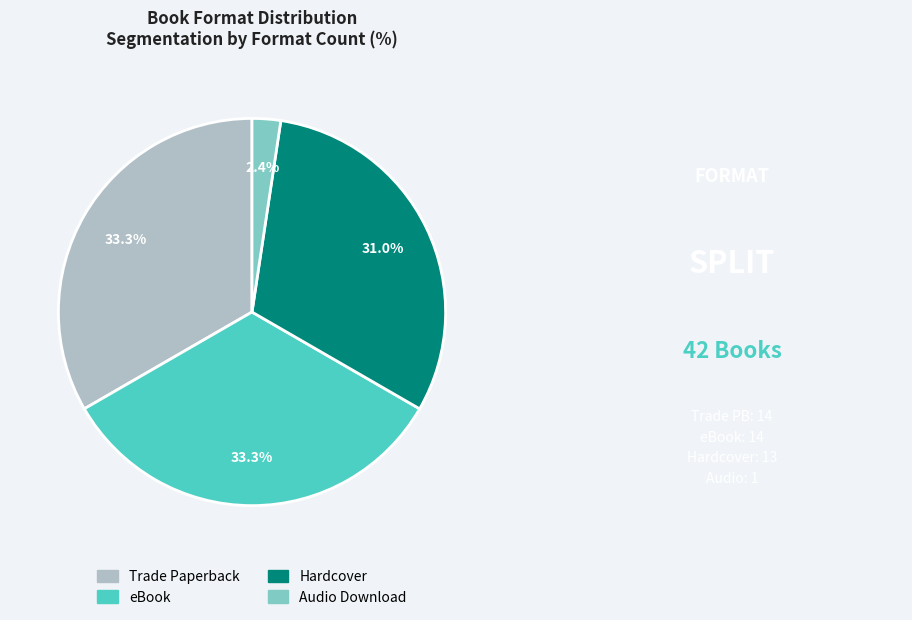

What percentage do Trade Paperback and Hardcover together represent?

64.3%